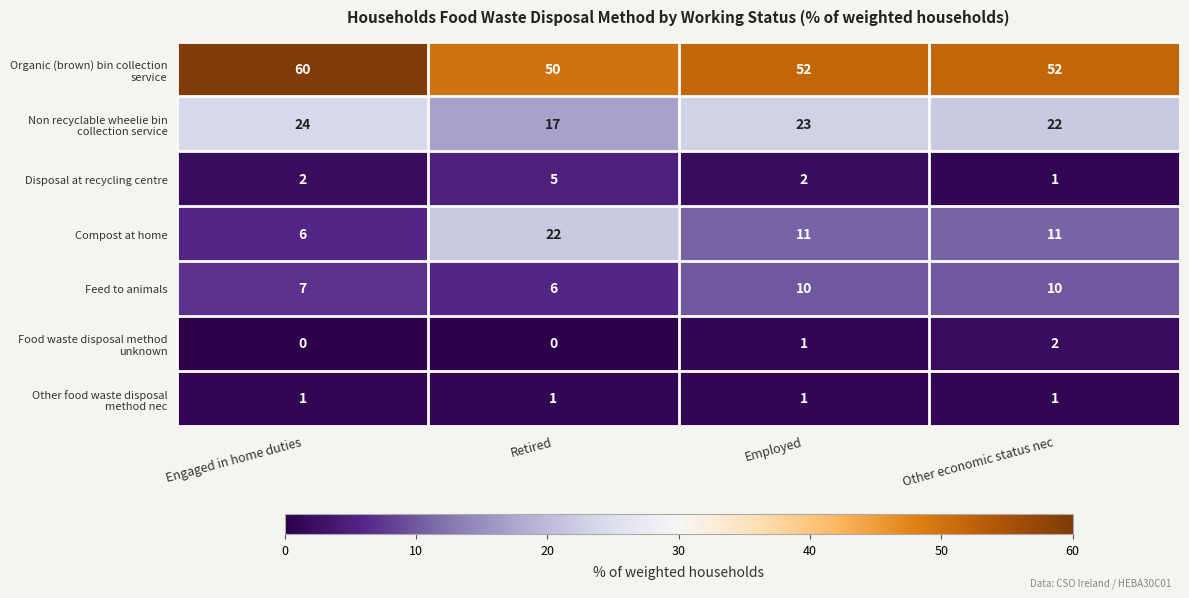

What is the sum of all Feed to animals values?

33